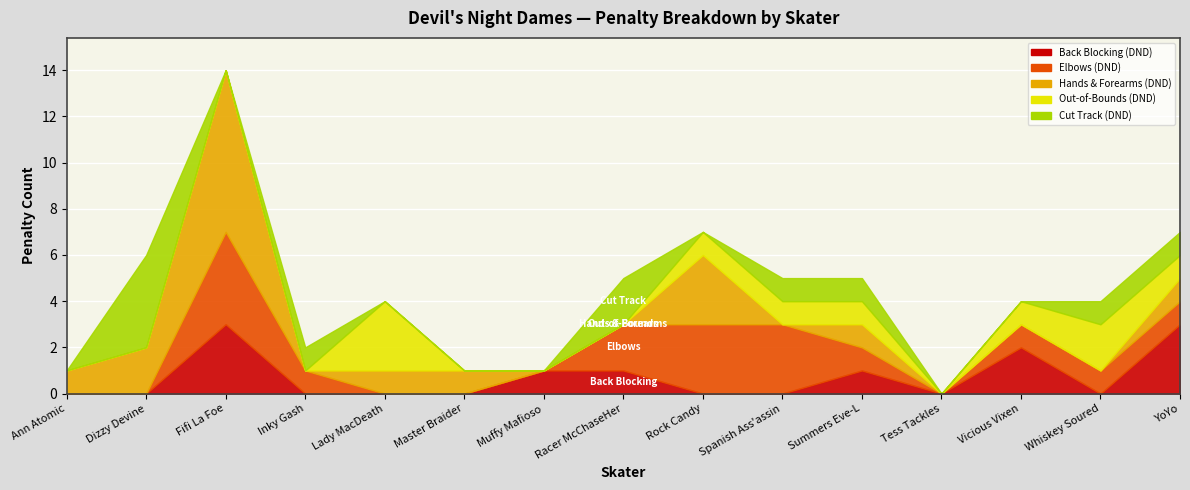

Is the value of Elbows (DND) at Whiskey Soured greater than the value of Cut Track (DND) at Spanish Ass'assin?

No